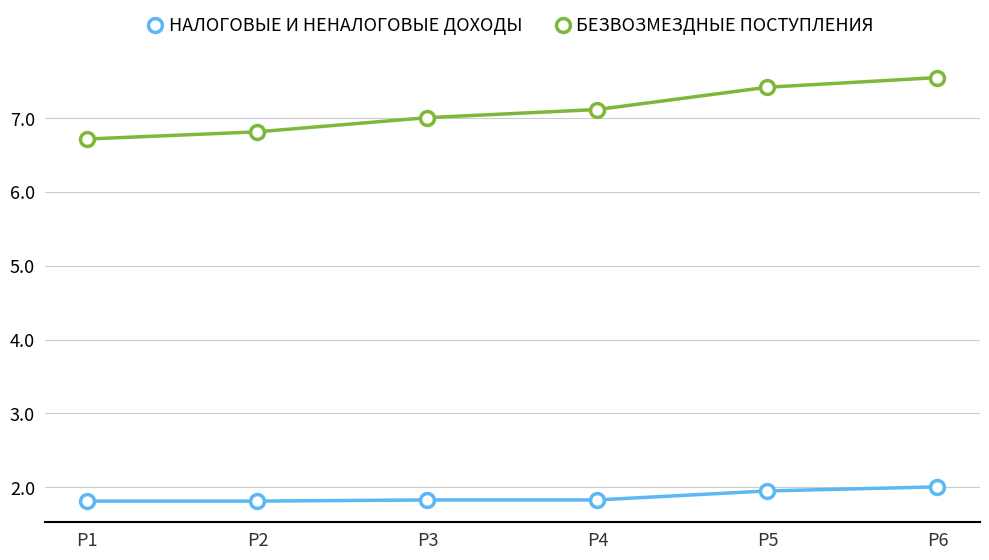

The value of НАЛОГОВЫЕ И НЕНАЛОГОВЫЕ ДОХОДЫ at P5 is 0.8. True or false?

False